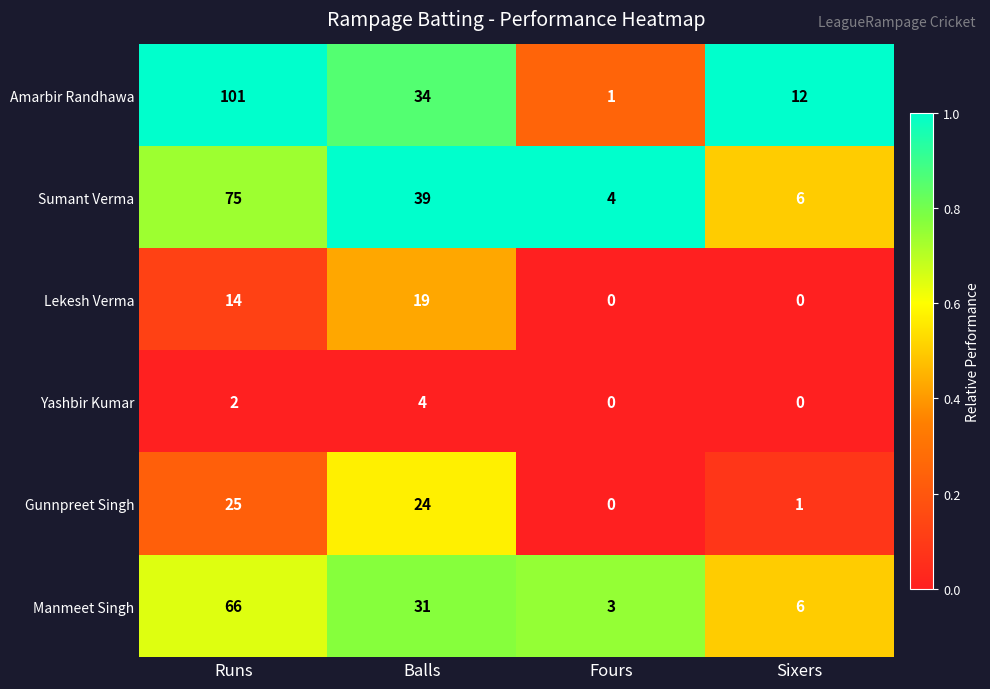

Reading right to left, extract all data points from this chart.

Amarbir Randhawa: Sixers=12	Fours=1	Balls=34	Runs=101
Sumant Verma: Sixers=6	Fours=4	Balls=39	Runs=75
Lekesh Verma: Sixers=0	Fours=0	Balls=19	Runs=14
Yashbir Kumar: Sixers=0	Fours=0	Balls=4	Runs=2
Gunnpreet Singh: Sixers=1	Fours=0	Balls=24	Runs=25
Manmeet Singh: Sixers=6	Fours=3	Balls=31	Runs=66